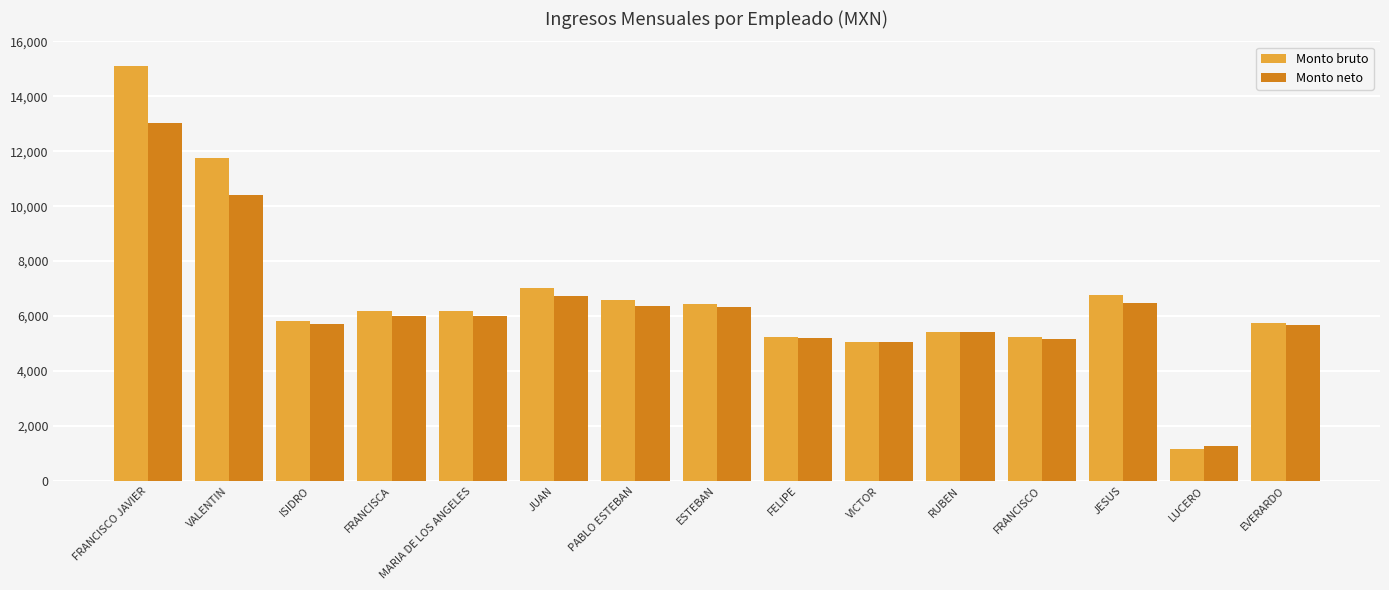

Does the chart contain stacked bars?

No